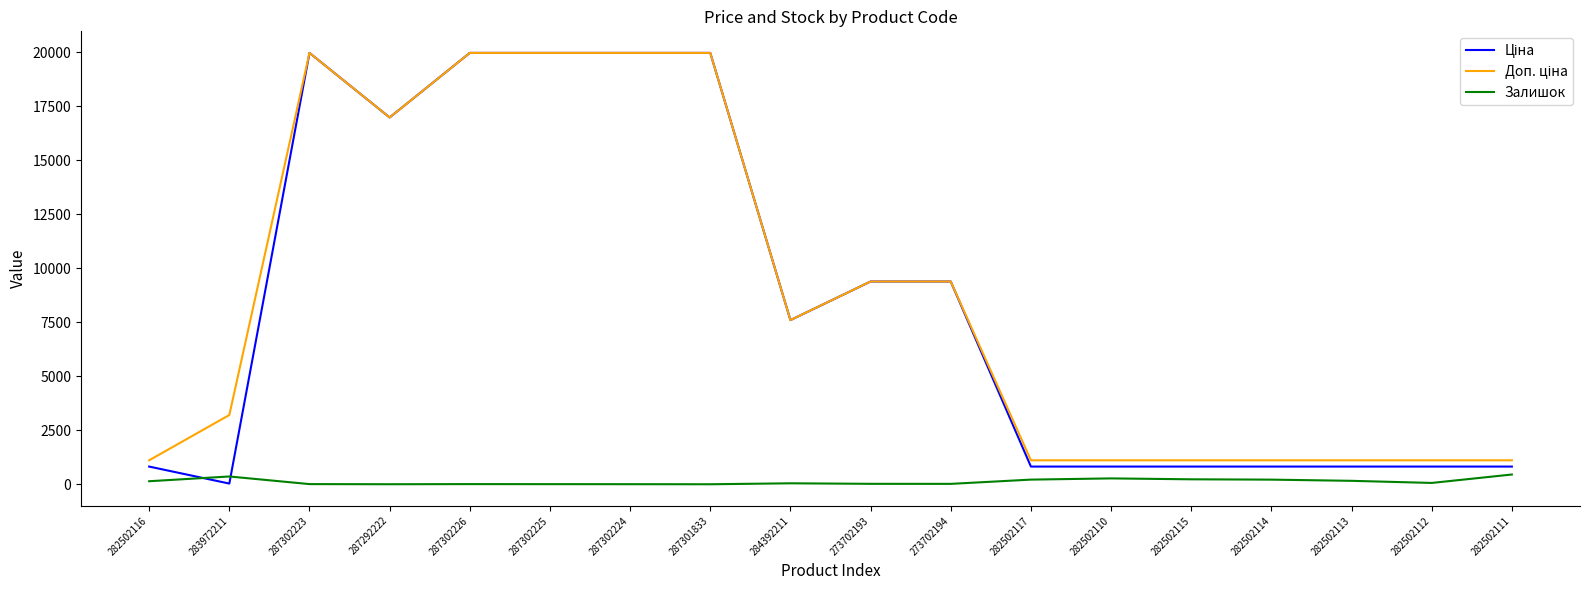

The Залишок series shows 214.0 at 282502114. True or false?

True